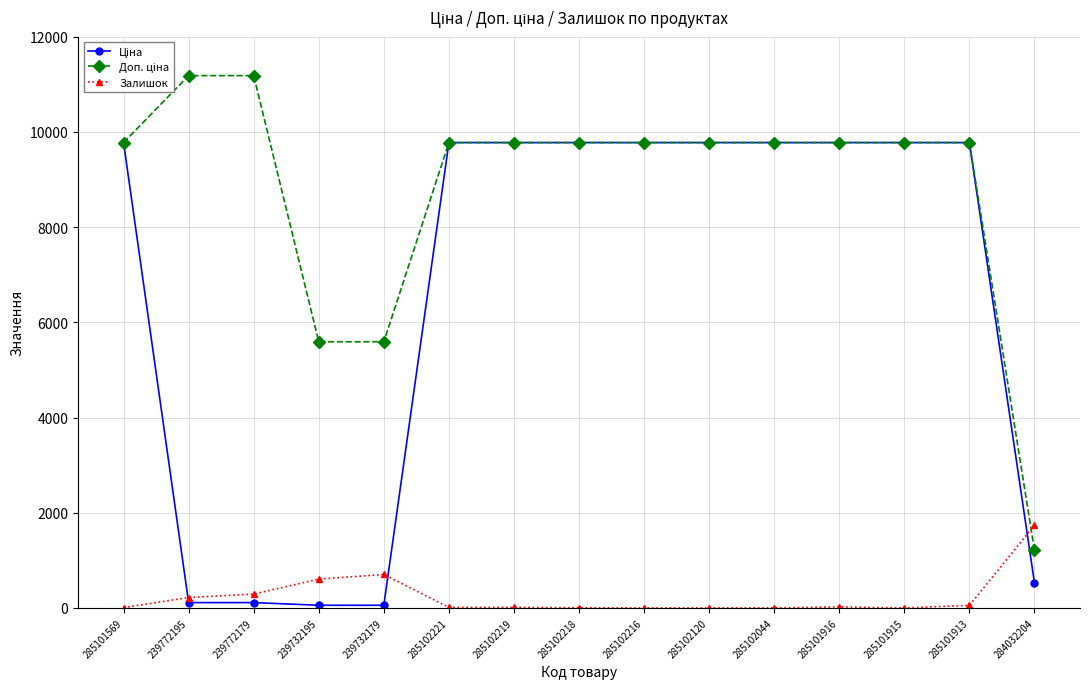

What is the approximate value of Залишок at 285101913?

53.0